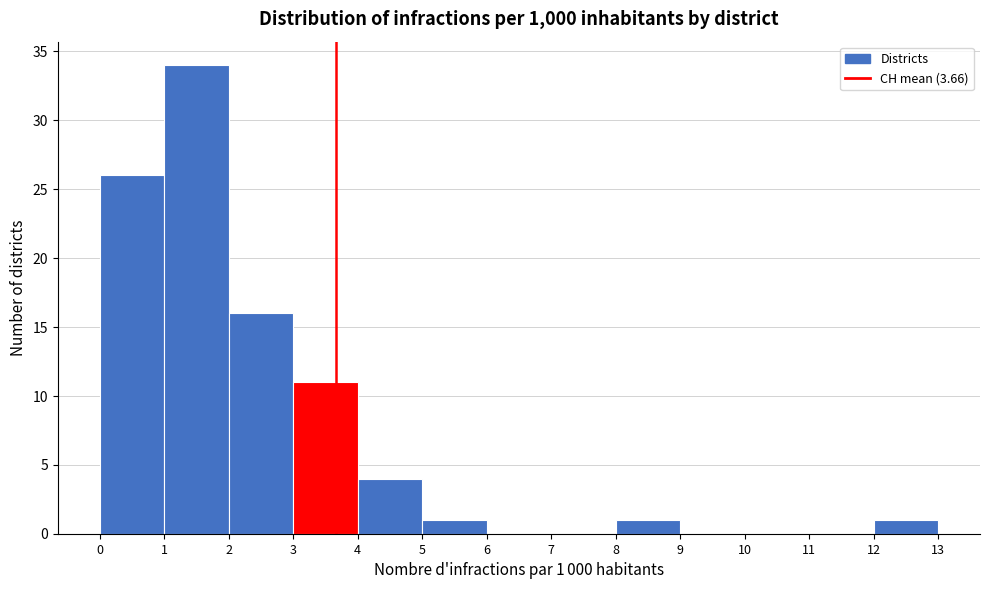

Which range on the x-axis has the tallest bar?

1 to 2